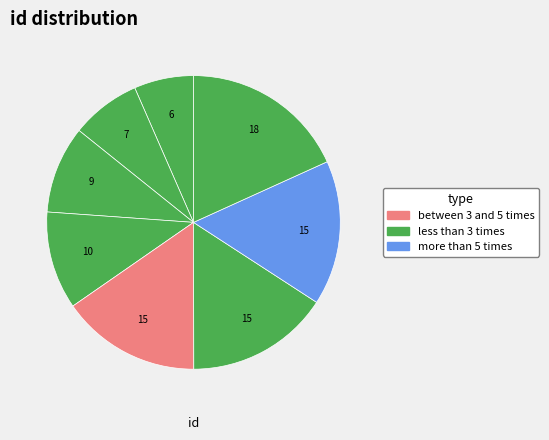

Count the number of slices in the pie.

8